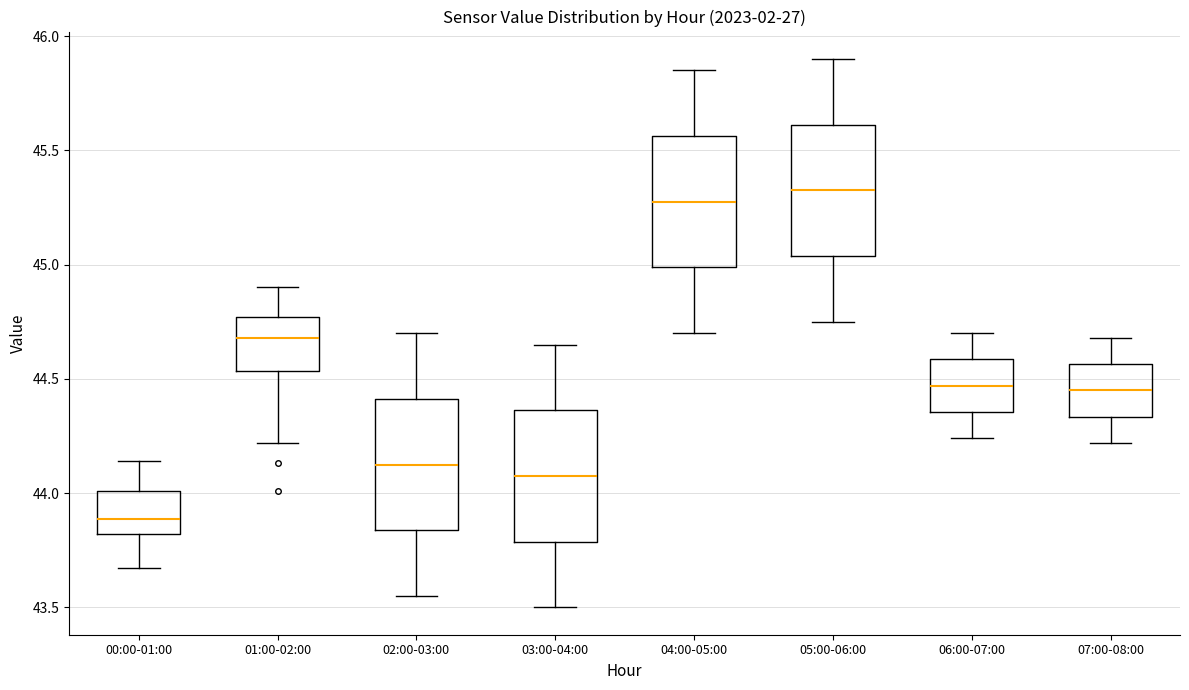

Reading left to right, transcribe this box plot: for each box, give where its median line is, the range the box spans, and where its two whiskers end, as read against the y-axis. The values are not printed on the chart, so give them approximately, as read against the axis.

00:00-01:00: median 43.90, box 43.80 to 44.00, whiskers 43.65 to 44.15
01:00-02:00: median 44.70, box 44.55 to 44.75, whiskers 44.20 to 44.90
02:00-03:00: median 44.15, box 43.85 to 44.40, whiskers 43.55 to 44.70
03:00-04:00: median 44.10, box 43.80 to 44.35, whiskers 43.50 to 44.65
04:00-05:00: median 45.30, box 45.00 to 45.55, whiskers 44.70 to 45.85
05:00-06:00: median 45.35, box 45.05 to 45.60, whiskers 44.75 to 45.90
06:00-07:00: median 44.45, box 44.35 to 44.60, whiskers 44.25 to 44.70
07:00-08:00: median 44.45, box 44.35 to 44.55, whiskers 44.20 to 44.70